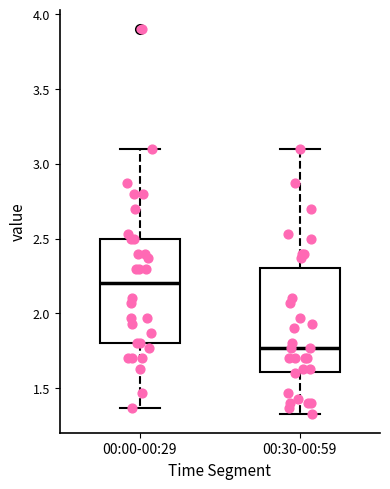

Where does the lower whisker of the box for 00:30-00:59 end on the y-axis? The values are not printed on the chart, so give them approximately, as read against the axis.

1.35